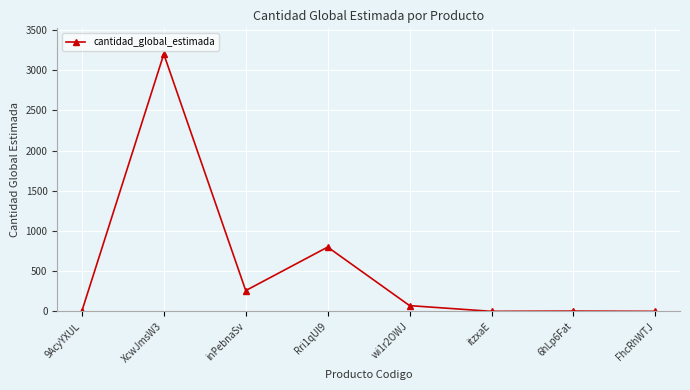

What is the average value?

543